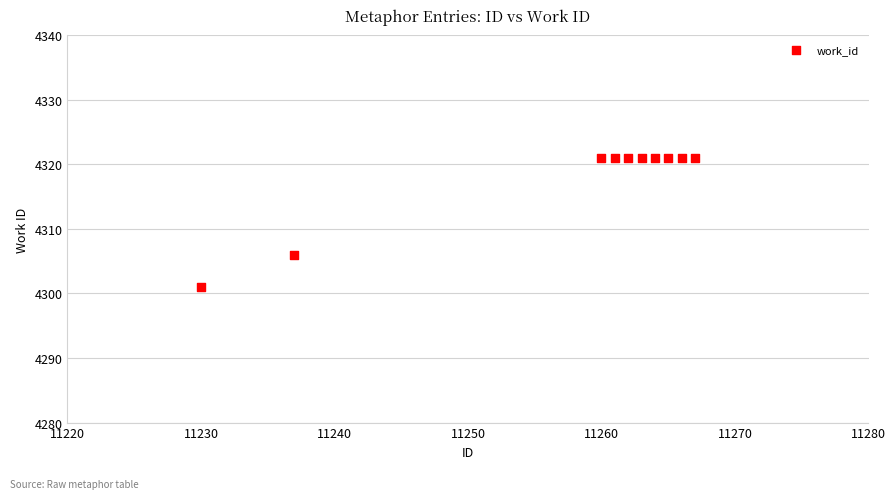

What is the range of X values (max minus min)?

37